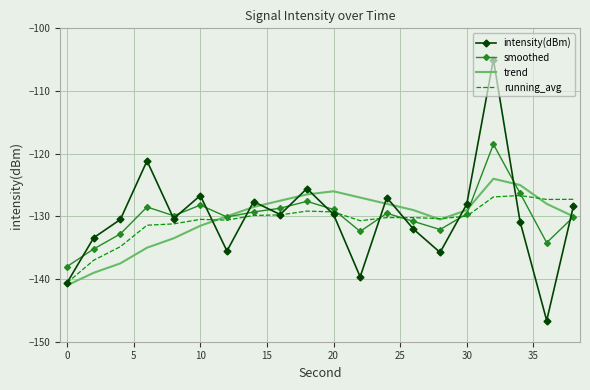

What is the maximum value for running_avg?

-126.7